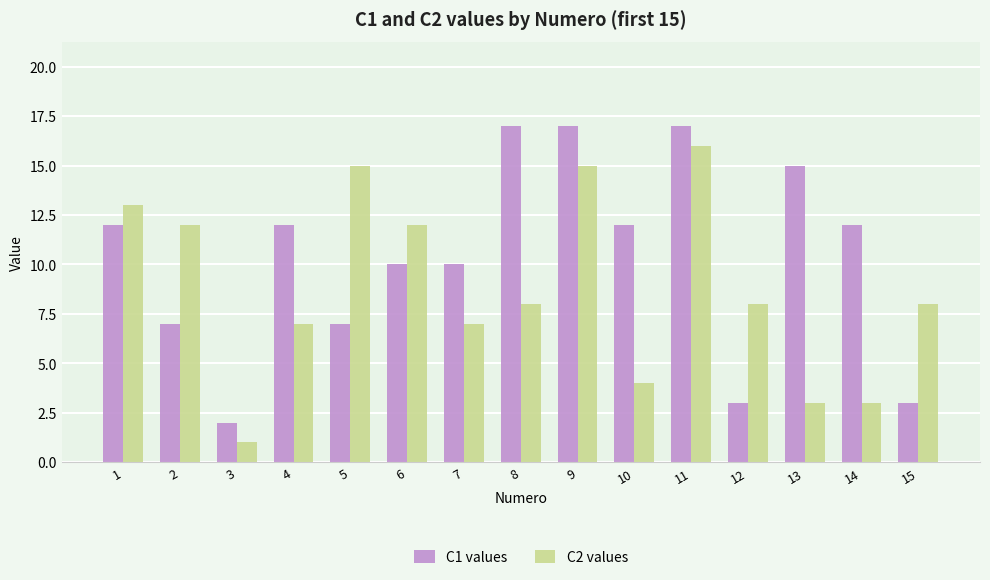

Is it true that C1 values equals 4 at 10?

False